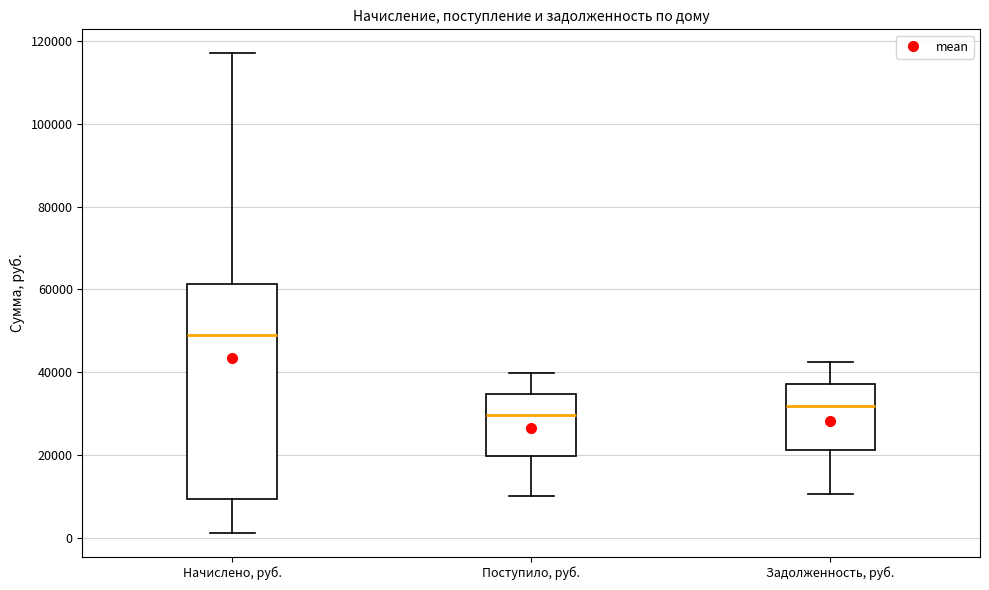

Reading left to right, transcribe this box plot: for each box, give where its median line is, the range the box spans, and where its two whiskers end, as read against the y-axis. The values are not printed on the chart, so give them approximately, as read against the axis.

Начислено, руб.: median 50000, box 10000 to 62000, whiskers 2000 to 118000
Поступило, руб.: median 30000, box 20000 to 34000, whiskers 10000 to 40000
Задолженность, руб.: median 32000, box 22000 to 38000, whiskers 10000 to 42000